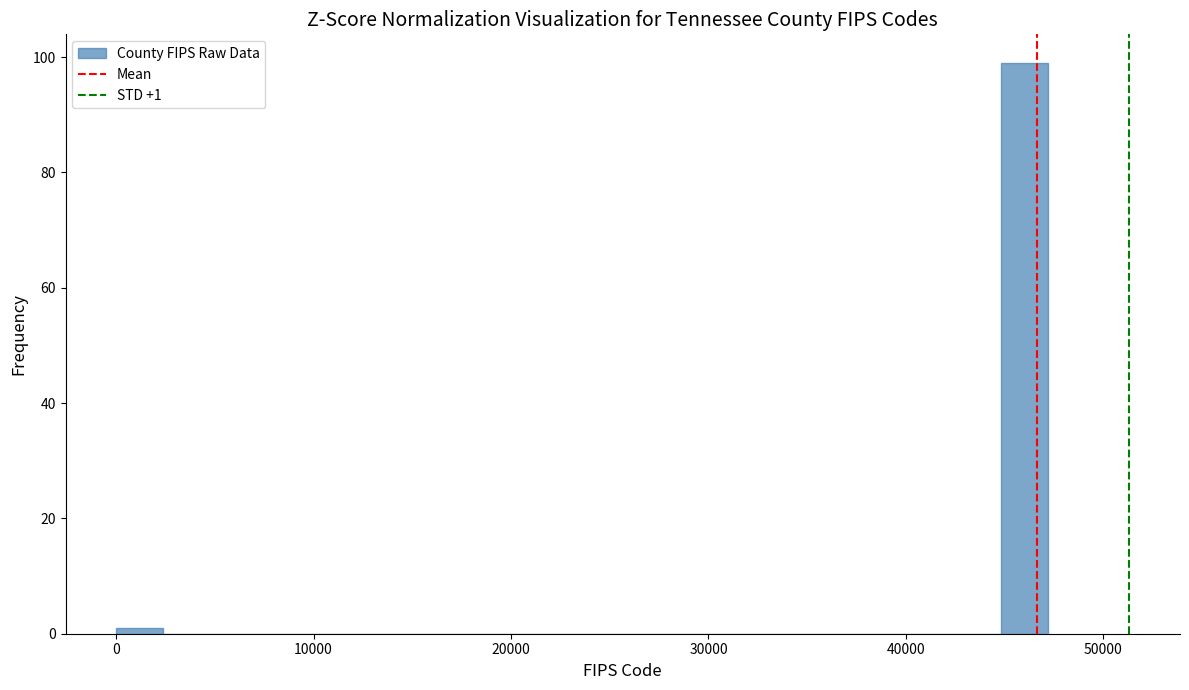

Read against the x-axis, roughly where is the centre of the tallest bar?

46000